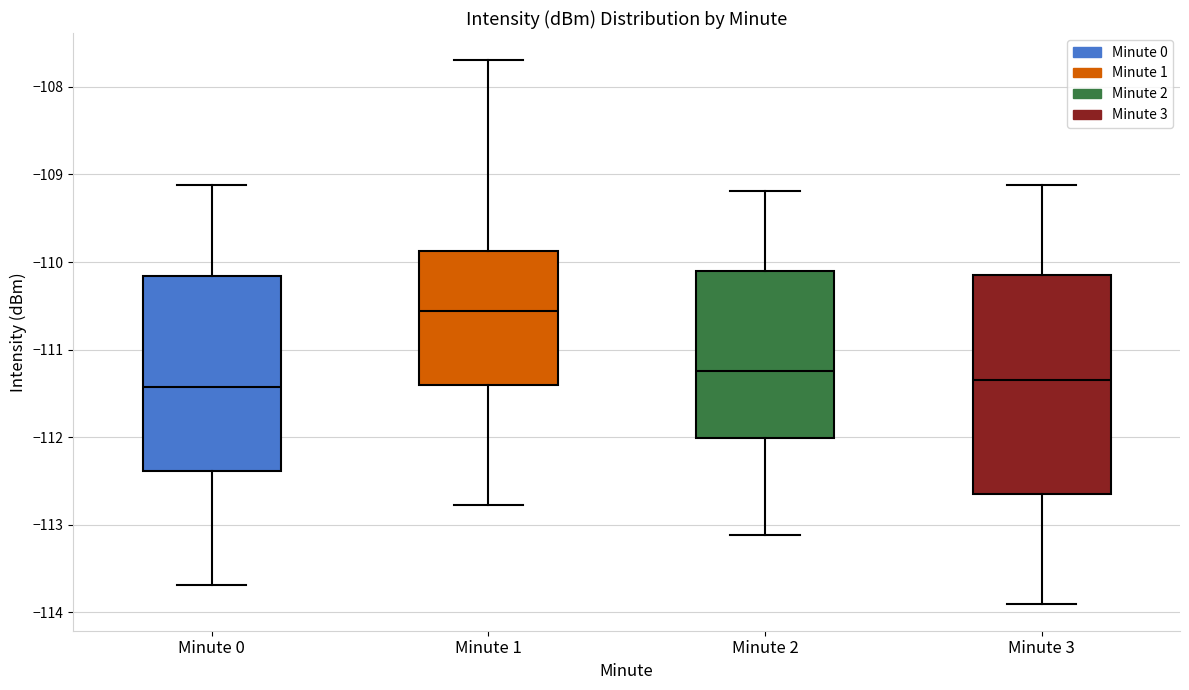

Comparing the boxes themselves (not the whiskers), which one is the tallest?

Minute 3